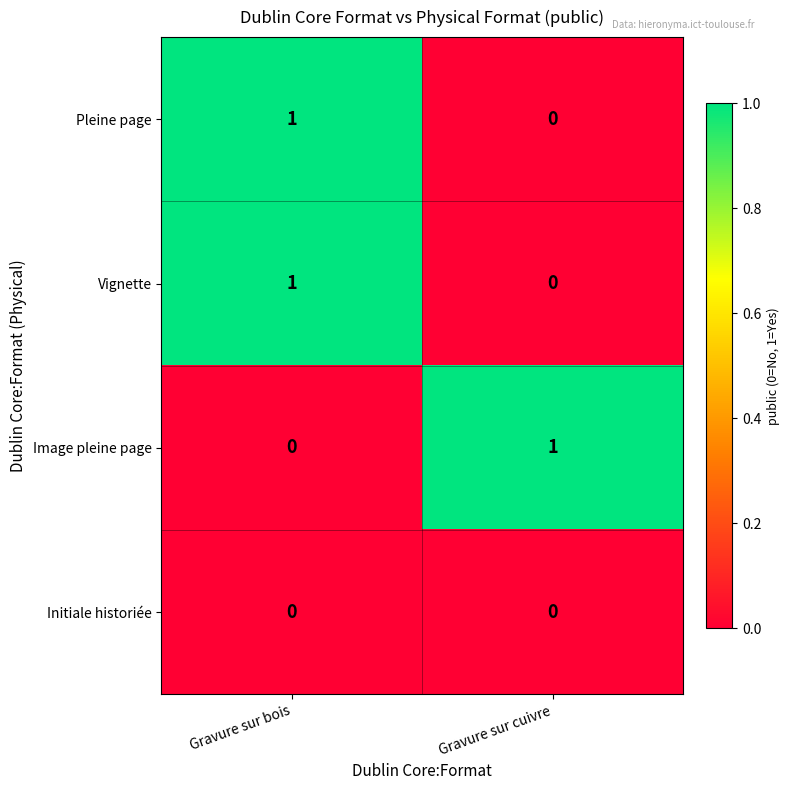

At which label does Image pleine page reach its minimum?

Gravure sur bois